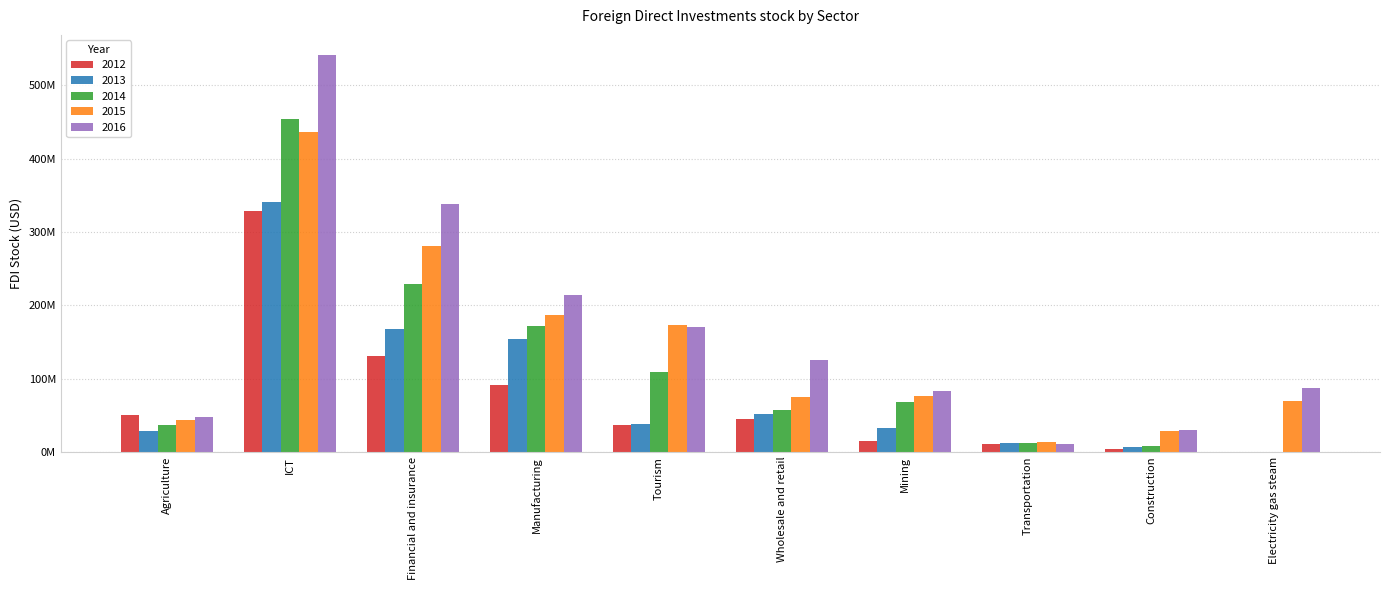

What are all the series names shown in the legend?

2012, 2013, 2014, 2015, 2016